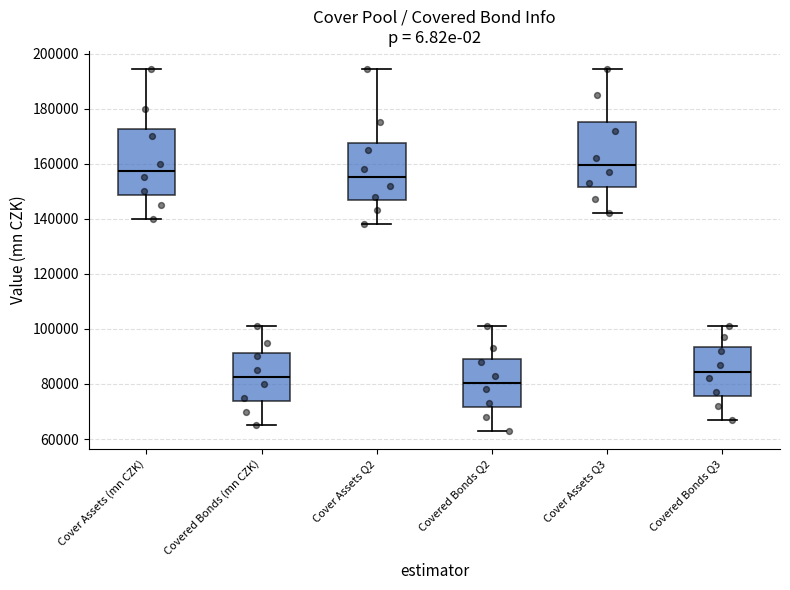

Which box has the highest median line?

Cover Assets Q3